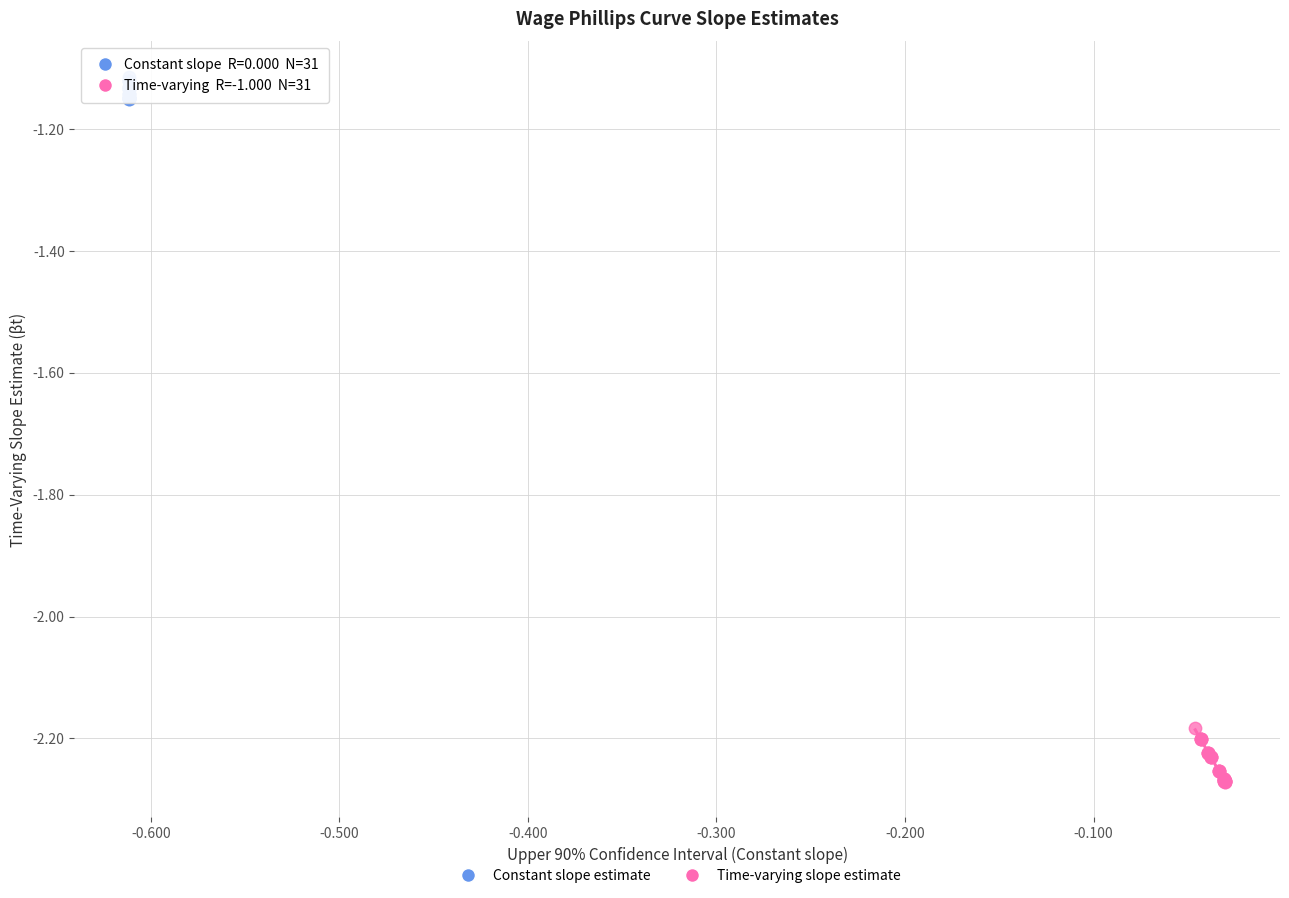

Which series has the widest spread of Y values?

Time-varying slope estimate